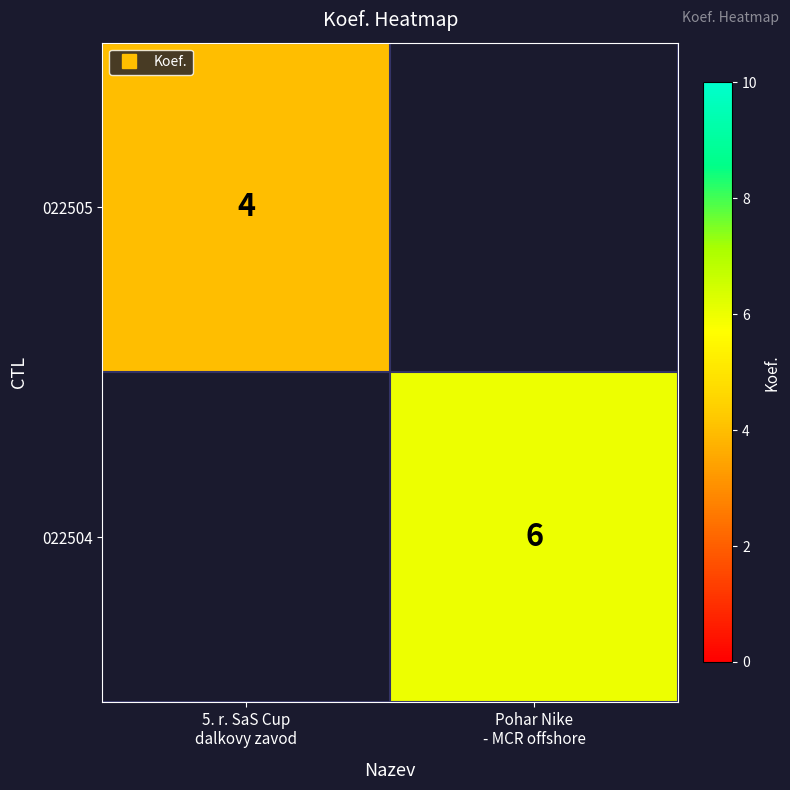

Rank the series by their maximum value, from lowest to highest.

022505, 022504